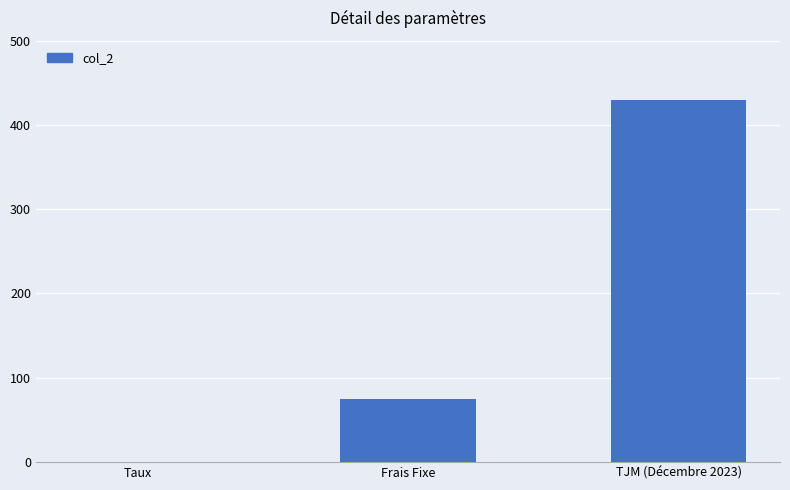

Is it true that the value at Frais Fixe is 101.0?

False